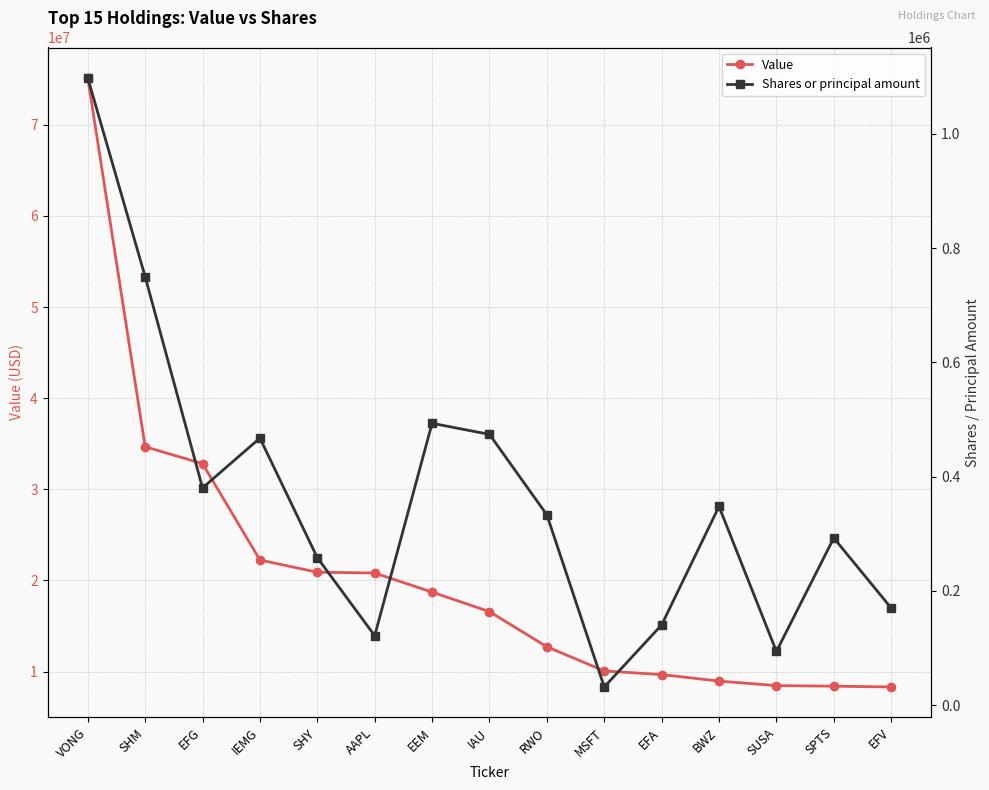

What is the sum of the Shares or principal amount values at EFV and AAPL?

291645